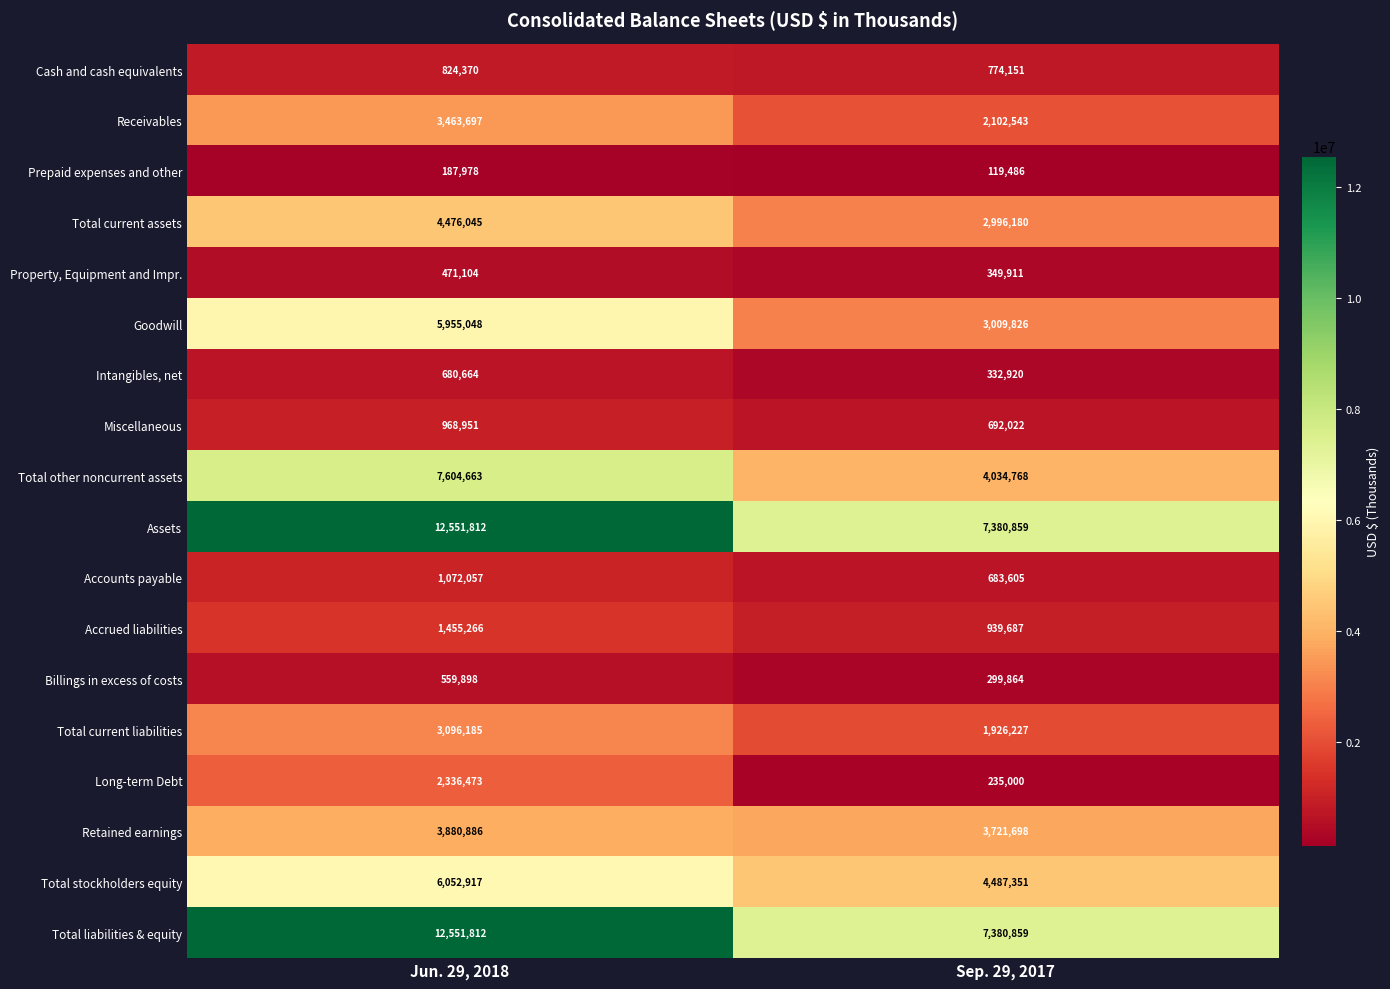

The Assets series shows 12551812 at Jun. 29, 2018. True or false?

True